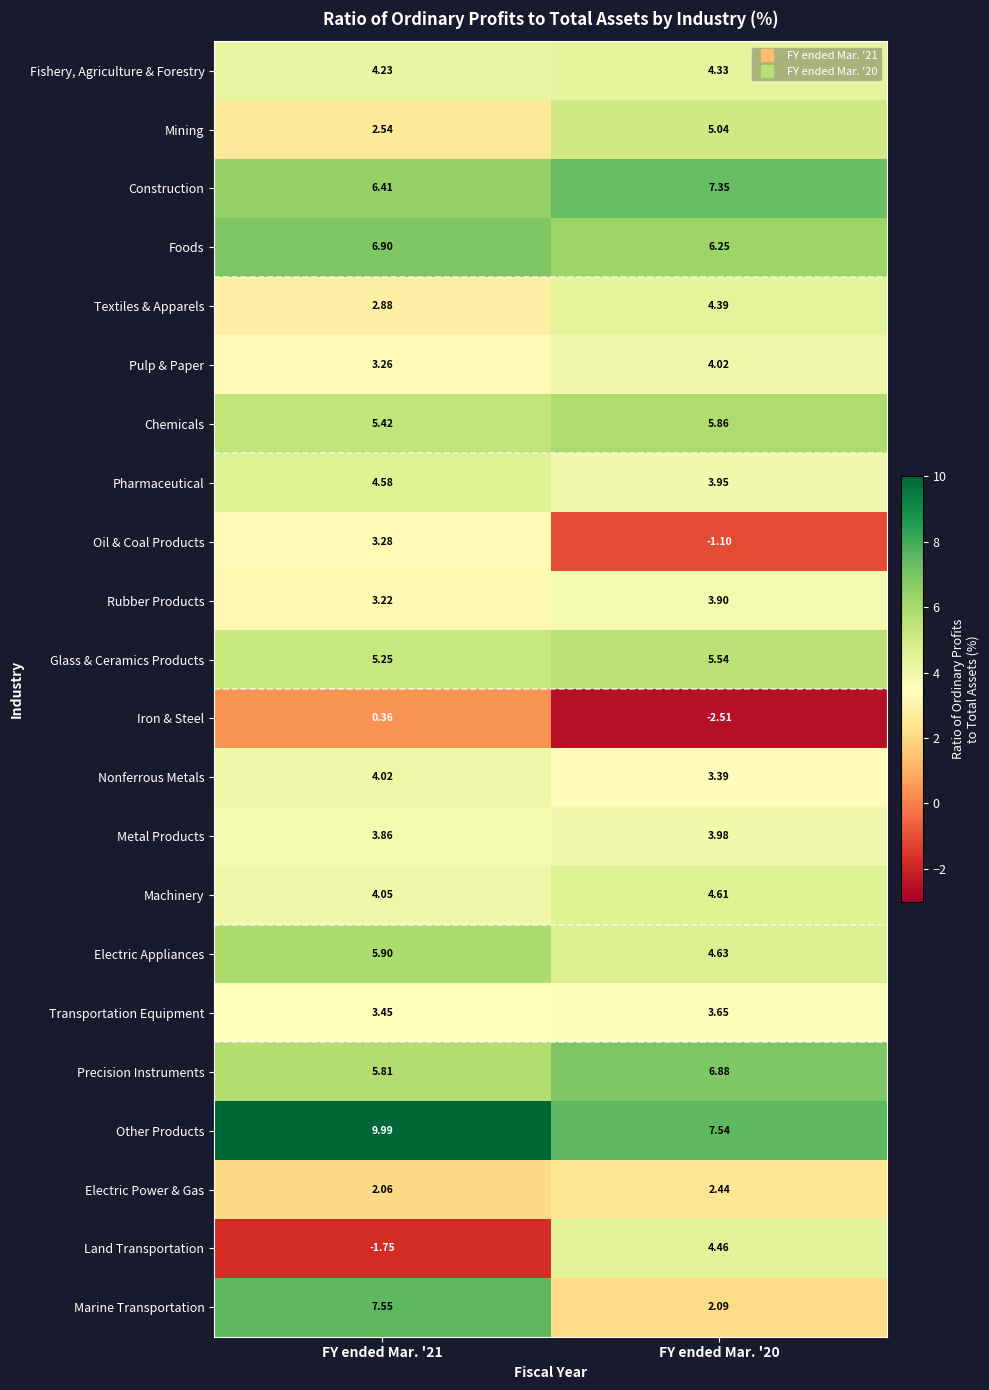

At FY ended Mar. '21, list the series in order from largest to smallest.

Other Products, Marine Transportation, Foods, Construction, Electric Appliances, Precision Instruments, Chemicals, Glass & Ceramics Products, Pharmaceutical, Fishery, Agriculture & Forestry, Machinery, Nonferrous Metals, Metal Products, Transportation Equipment, Oil & Coal Products, Pulp & Paper, Rubber Products, Textiles & Apparels, Mining, Electric Power & Gas, Iron & Steel, Land Transportation